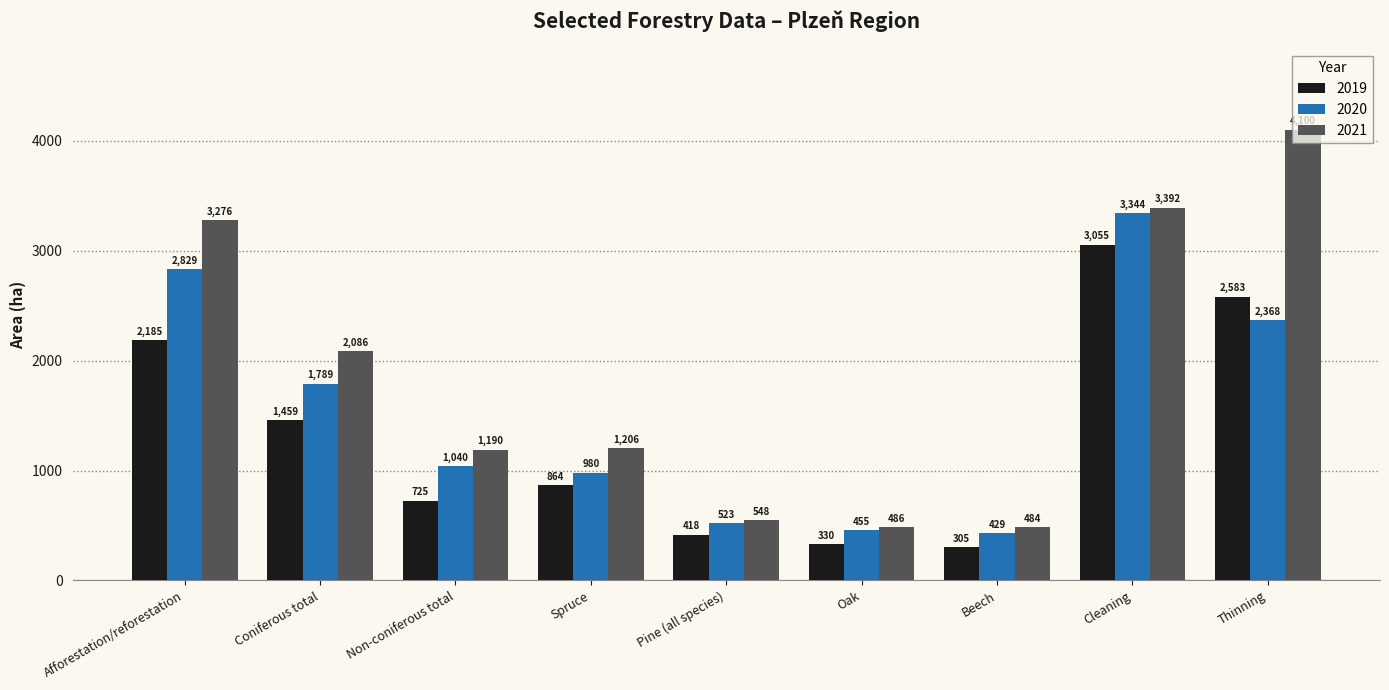

True or false: 2021 has a value of 2126.2 at Thinning.

False